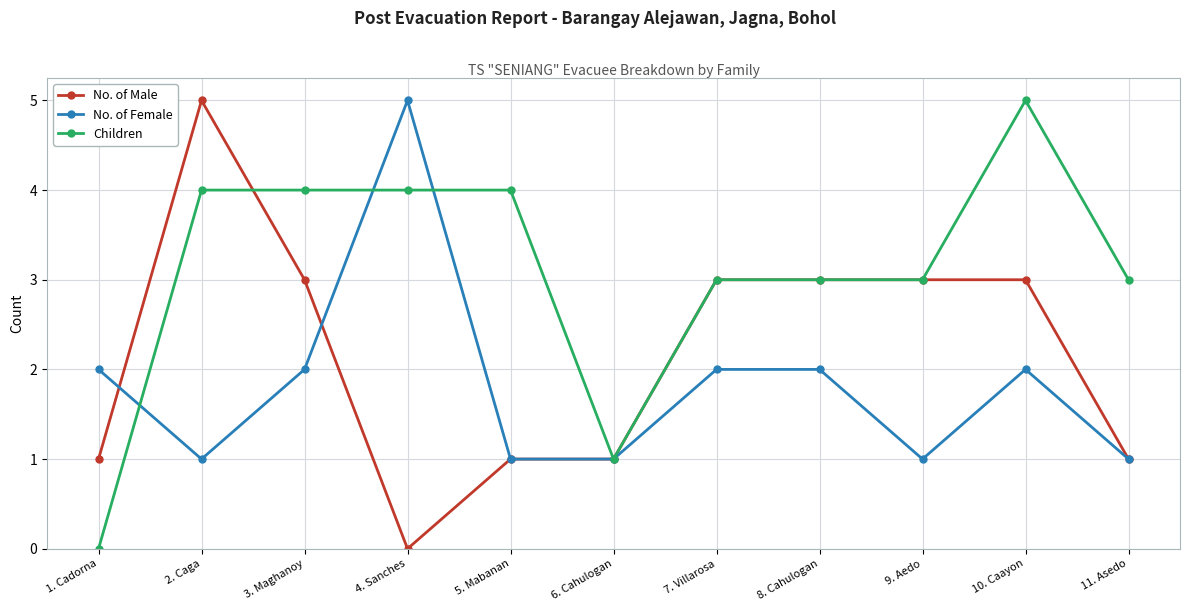

What is the sum of the No. of Male values at 2. Caga and 7. Villarosa?

8